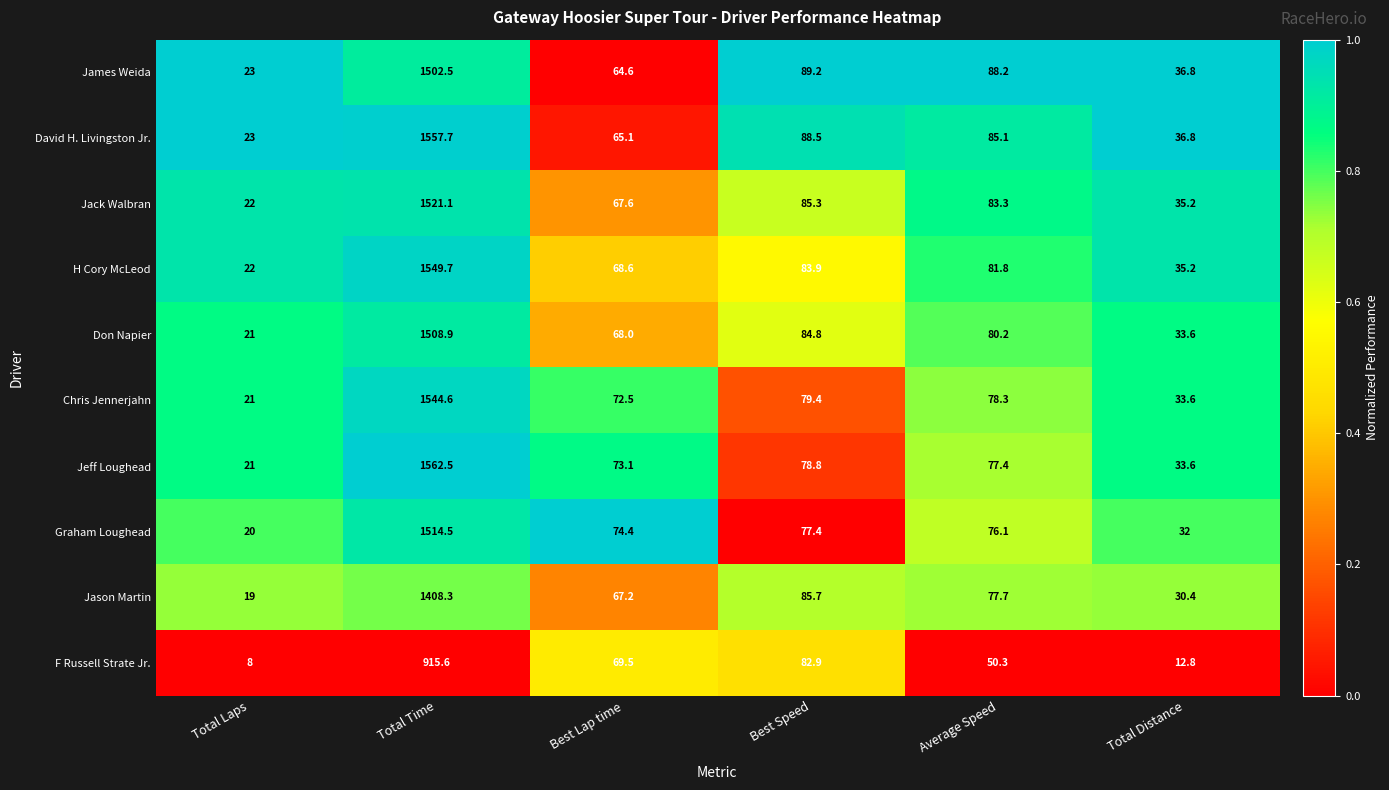

What is the difference between the highest and lowest values at Total Distance?

24.0